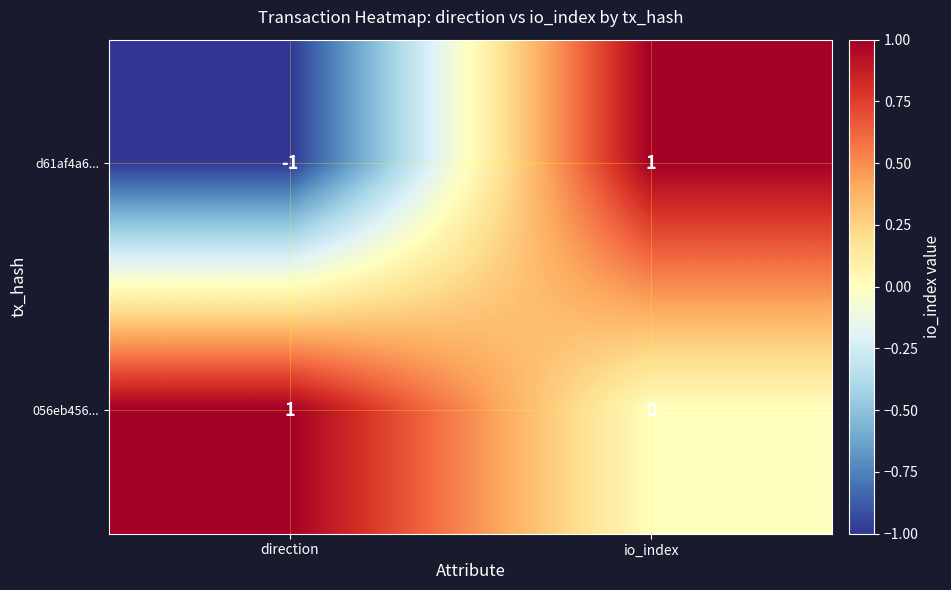

Count the number of data series in this chart.

2